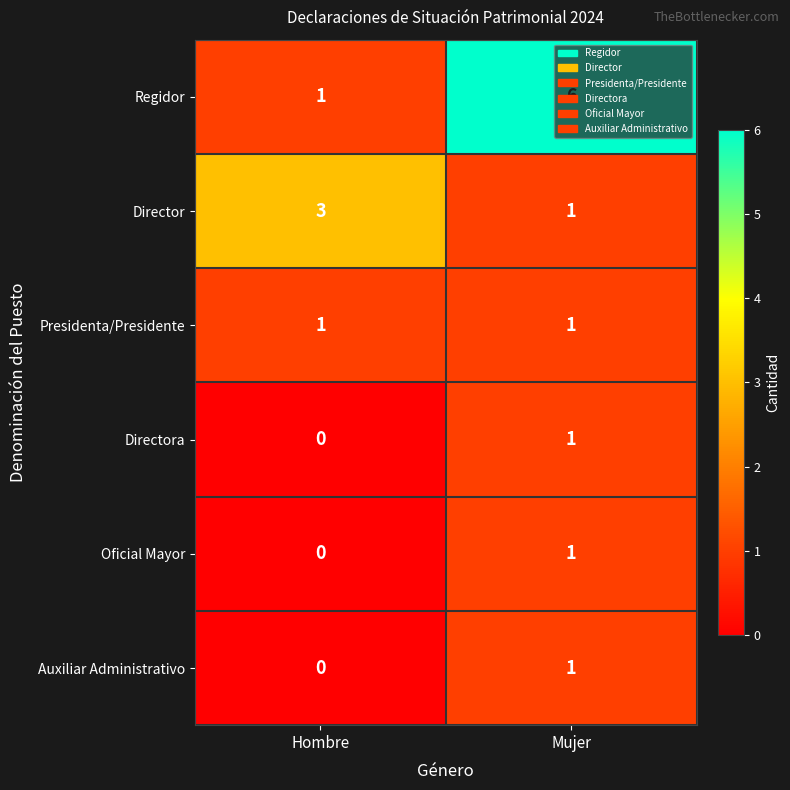

What is the difference between the highest and lowest values at Mujer?

5